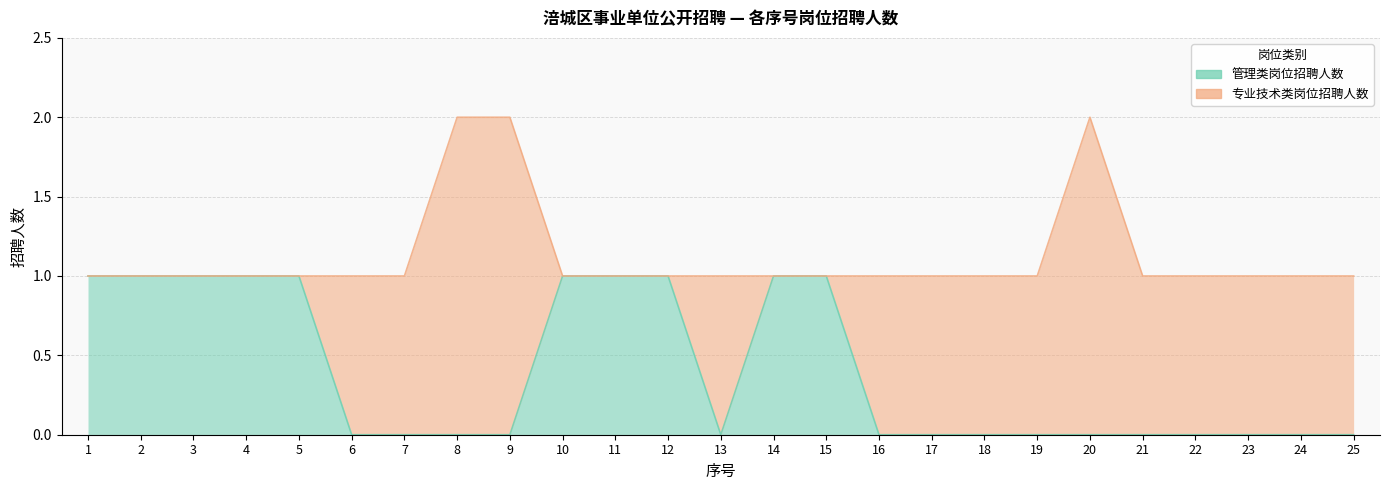

Which label corresponds to the smallest value in the chart?

6